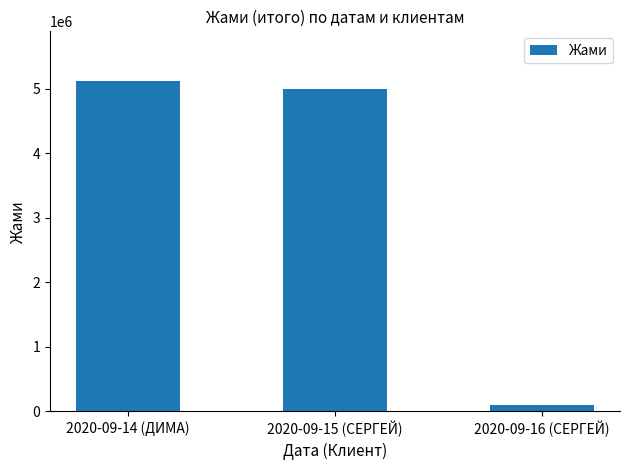

What is the change in value from 2020-09-15 (СЕРГЕЙ) to 2020-09-16 (СЕРГЕЙ)?

-4897000